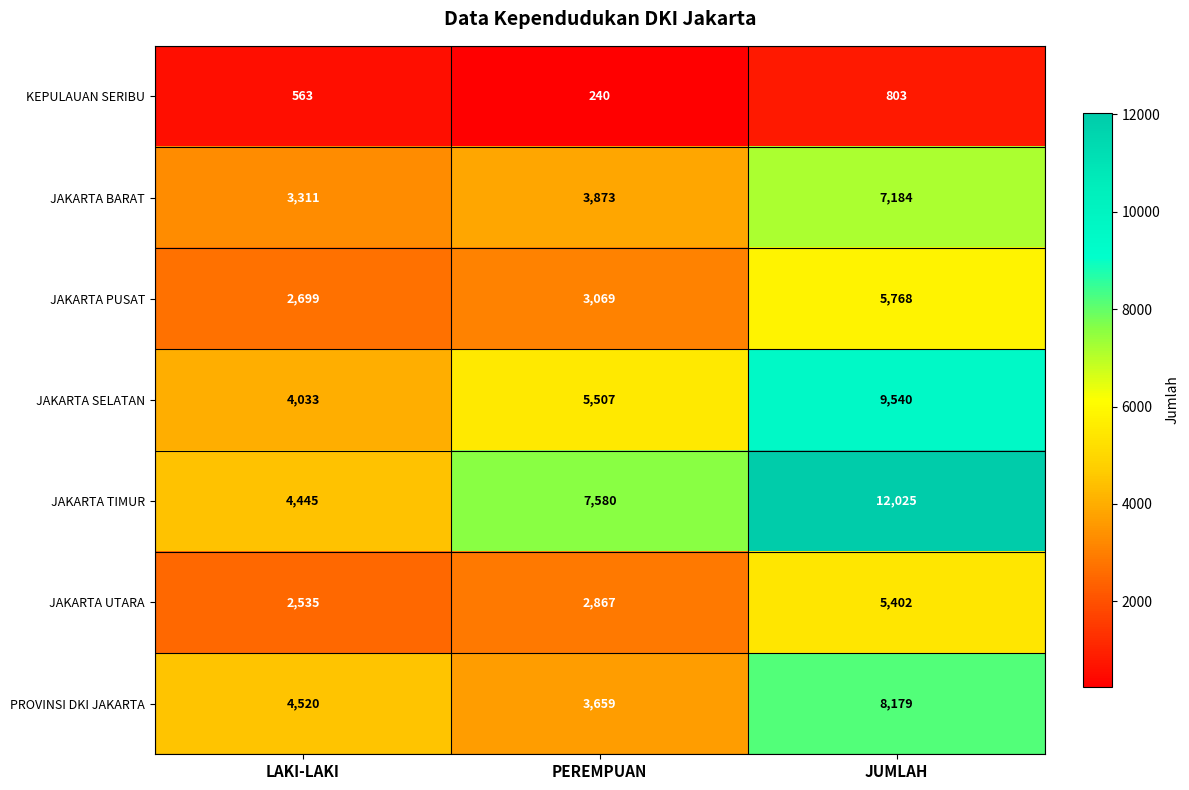

The JAKARTA SELATAN series shows 13396 at JUMLAH. True or false?

False